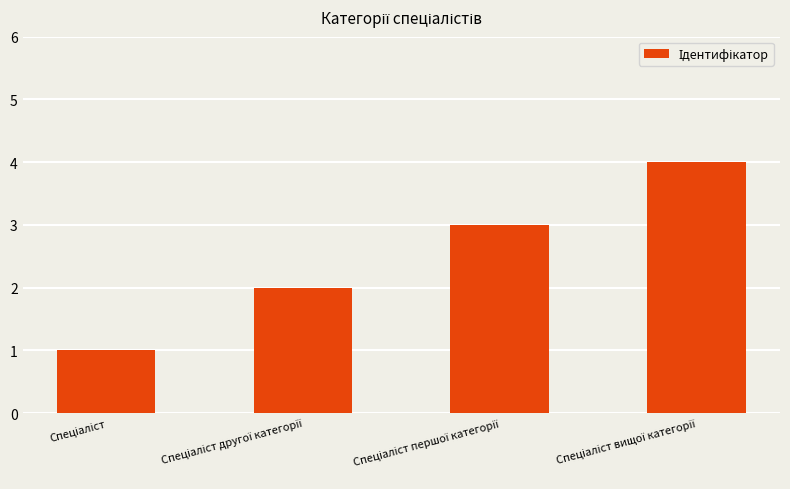

Reading left to right, list all the values displayed in this chart.

1	2	3	4